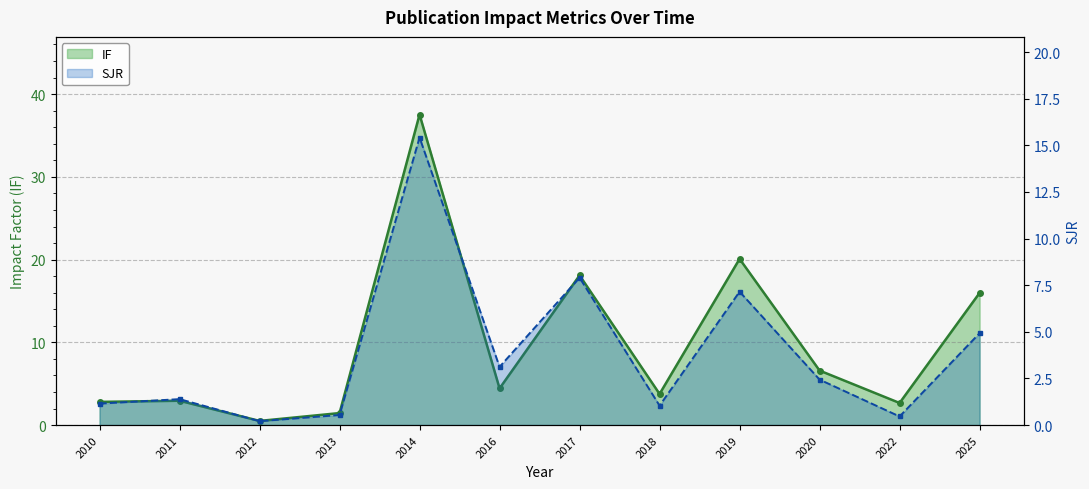

What is the smallest value displayed?

0.2